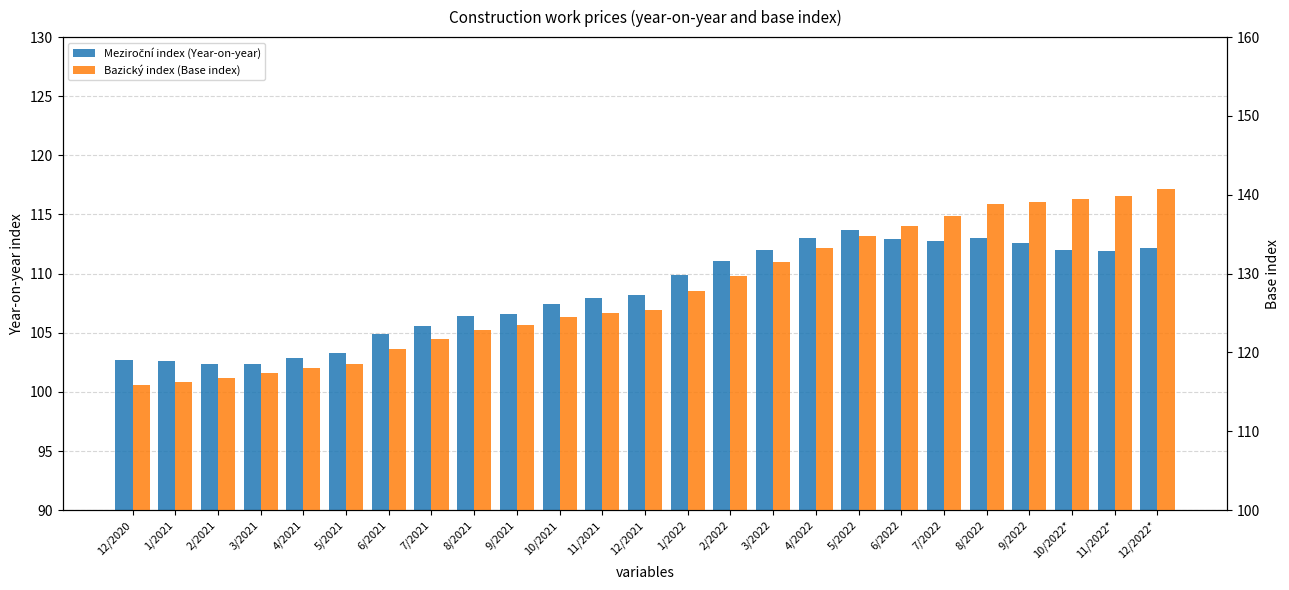

How many bars are there in each group?

2